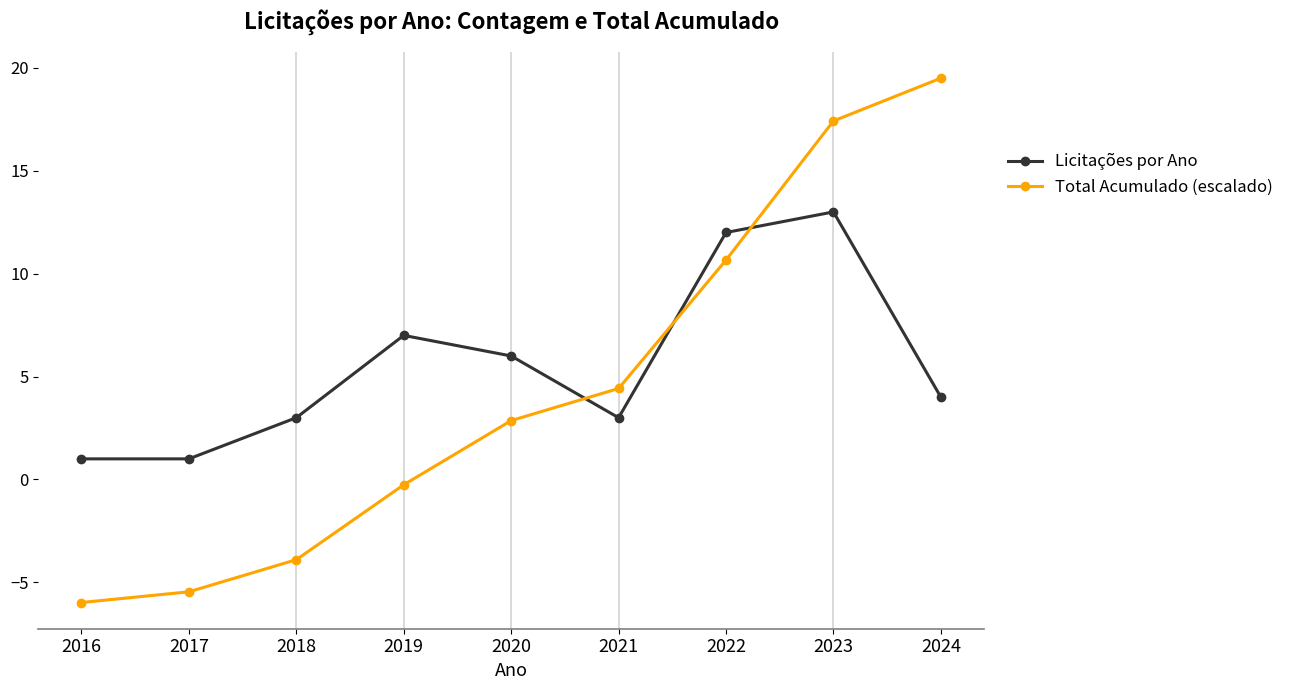

Reading left to right, what are all the values shown in this chart?

Licitações por Ano: 2016=1.0	2017=1.0	2018=3.0	2019=7.0	2020=6.0	2021=3.0	2022=12.0	2023=13.0	2024=4.0
Total Acumulado (escalado): 2016=-6.0	2017=-5.5	2018=-3.9	2019=-0.3	2020=2.9	2021=4.4	2022=10.7	2023=17.4	2024=19.5